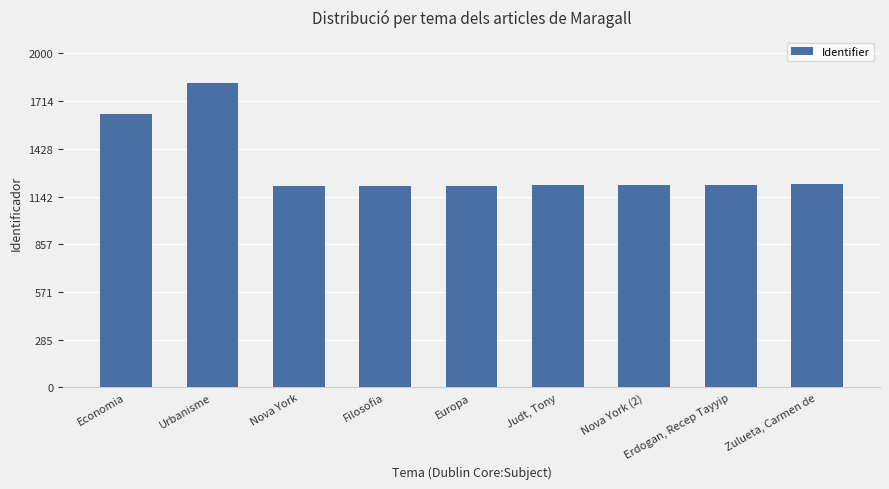

How many bars are there in total?

9